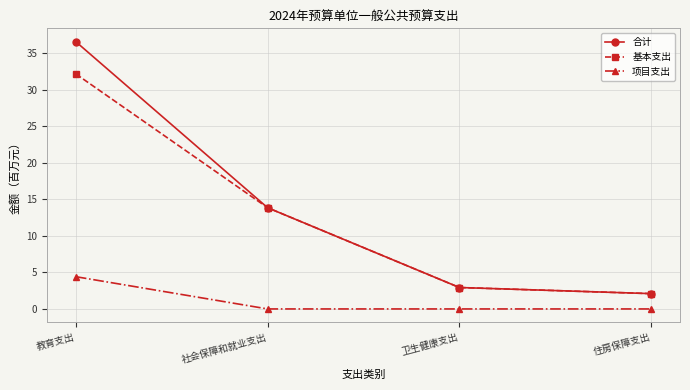

True or false: 合计 and 项目支出 intersect in this chart.

False